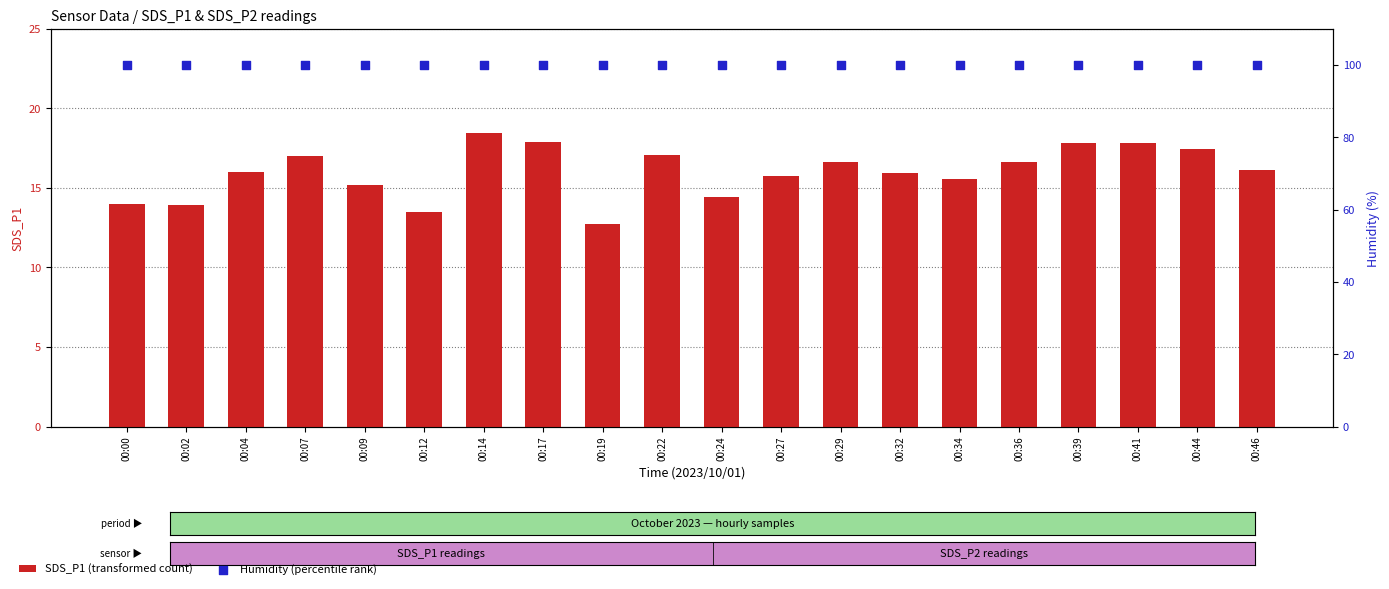

Is the value of Humidity (percentile rank) at 00:00 greater than the value of SDS_P1 (transformed count) at 00:29?

Yes